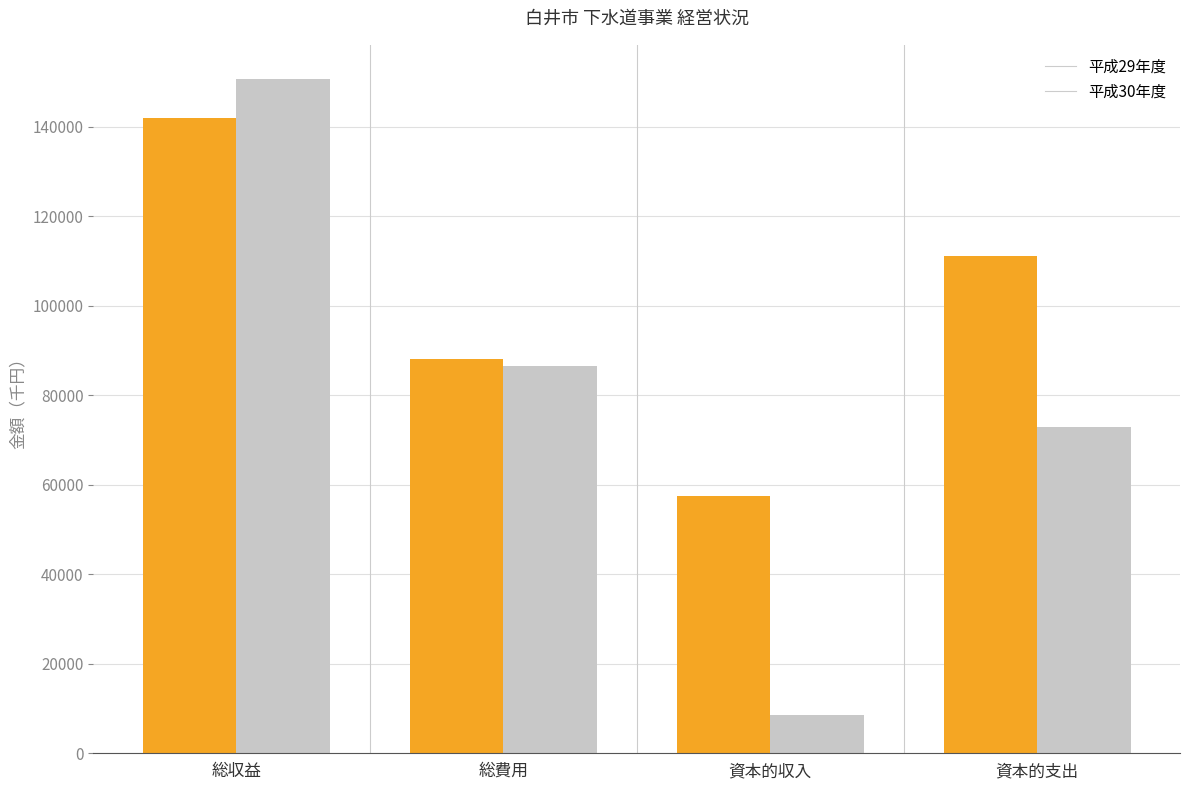

The value of 平成30年度 at 総収益 is 150811. True or false?

True